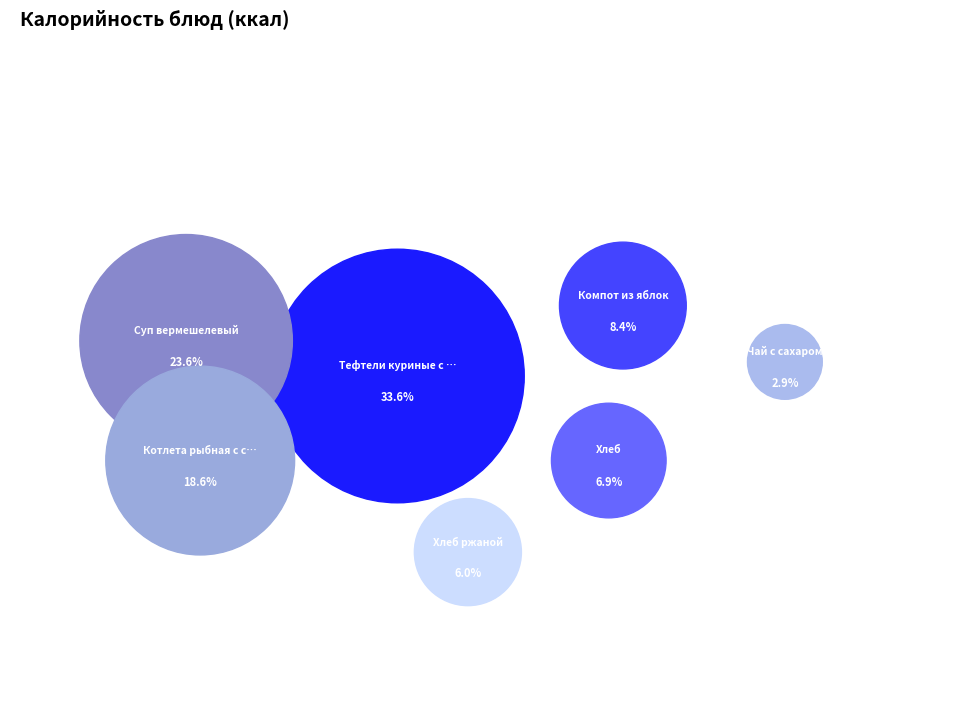

Approximately how many times larger is the value at Хлеб compared to Суп вермешелевый?

0.3